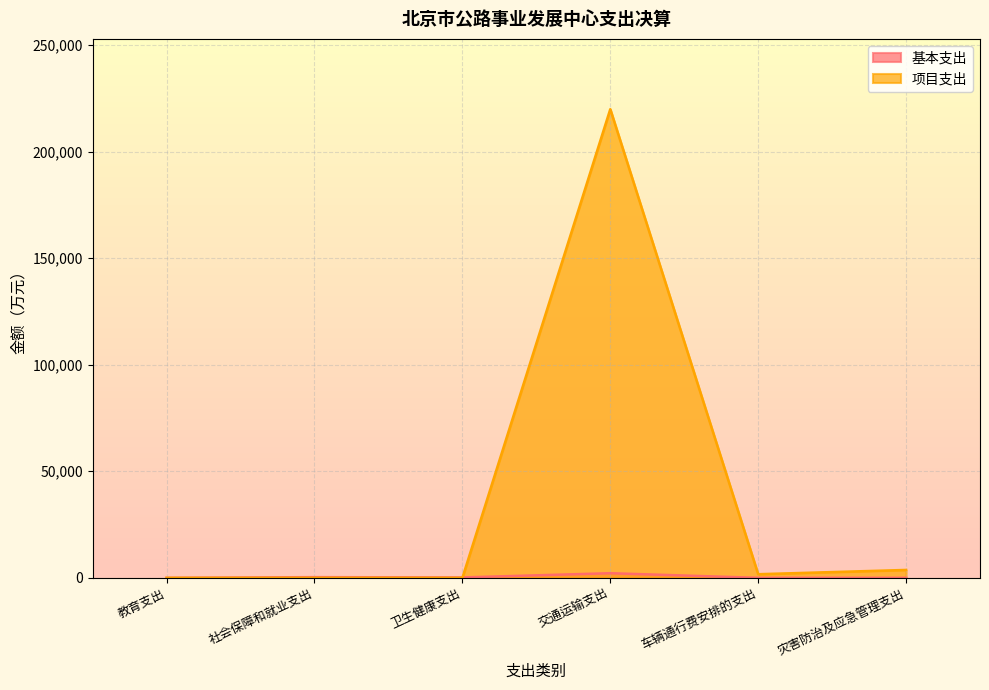

List the series in order of their overall mean, highest first.

项目支出, 基本支出